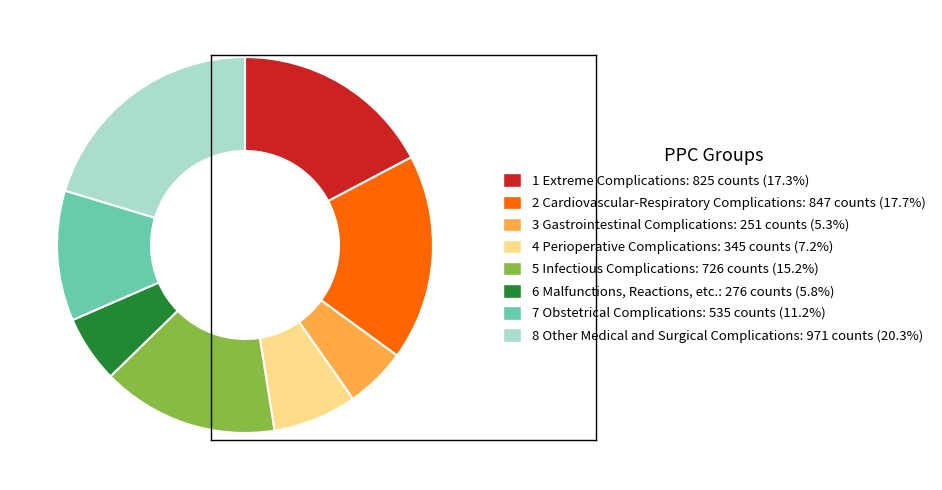

Is there a majority slice in this chart?

No